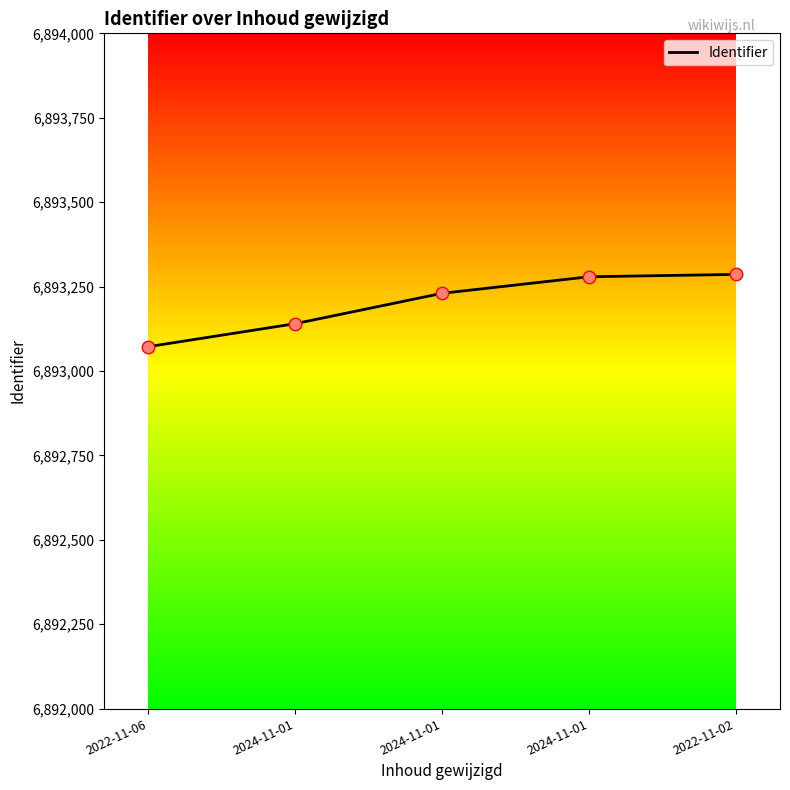

Which has a higher value, 2024-11-01 or 2022-11-02?

2022-11-02